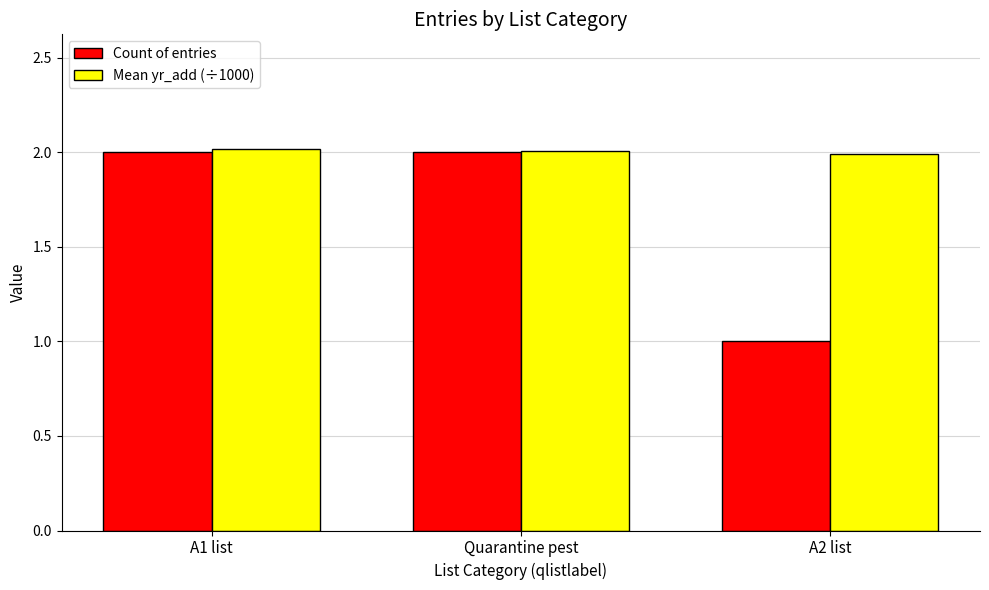

Is it true that Mean yr_add (÷1000) equals 3.0 at A2 list?

False